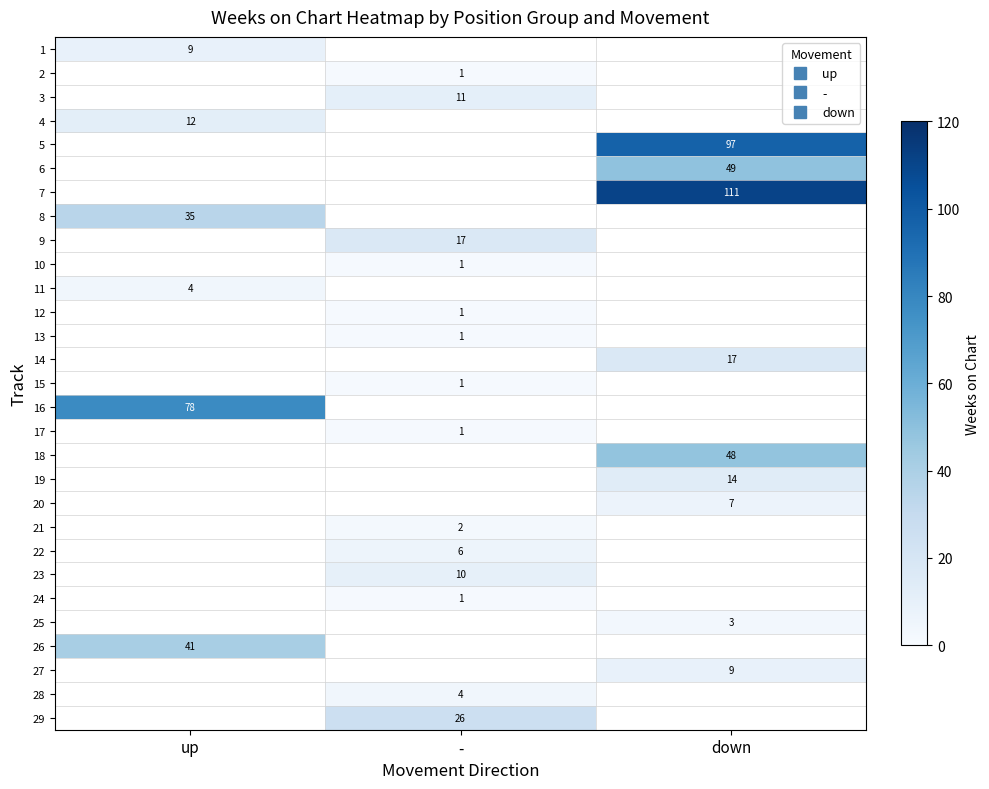

Is the value of 1 at up greater than the value of 4 at -?

No